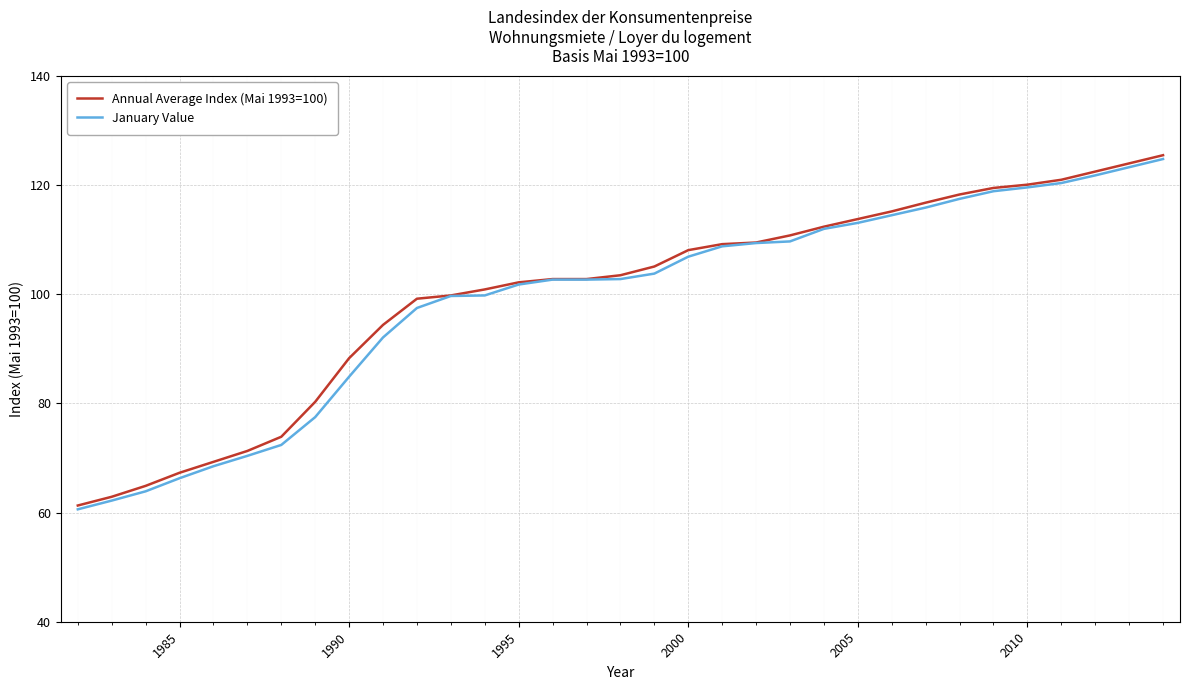

What is the smallest value displayed?

60.6